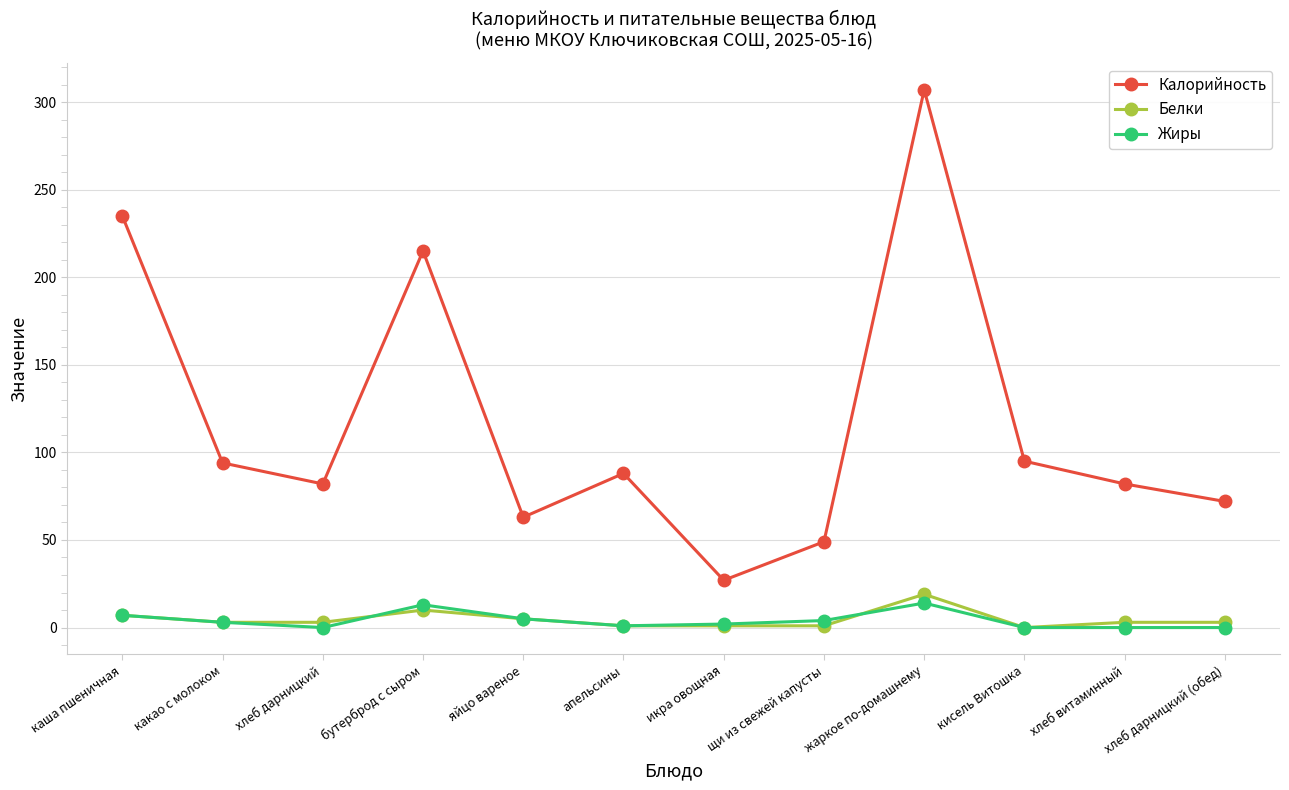

Which series changed the most between икра овощная and жаркое по-домашнему?

Калорийность